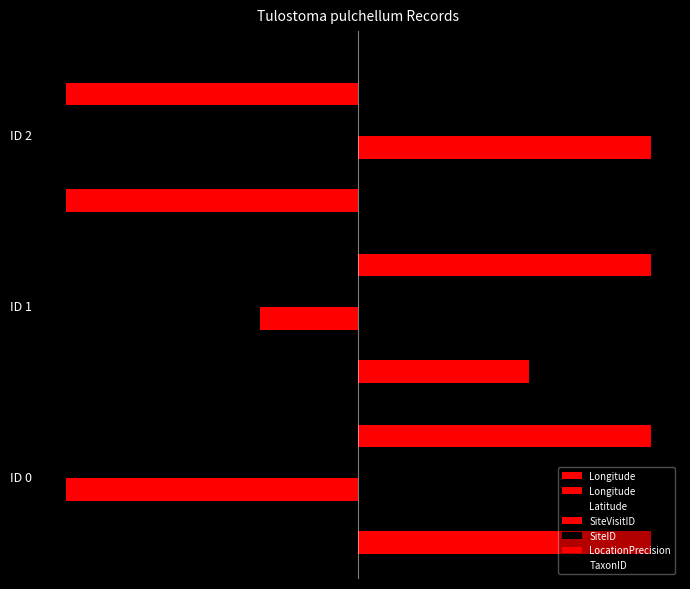

What is the average value of the SiteID series?

-0.1